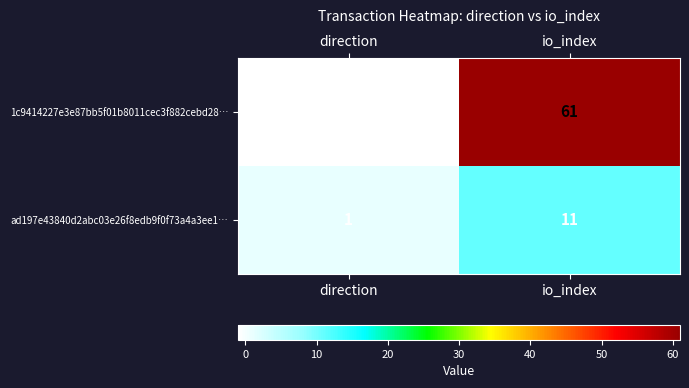

Is it true that 1c9414227e3e87bb5f01b8011cec3f882cebd28… equals 61 at io_index?

True